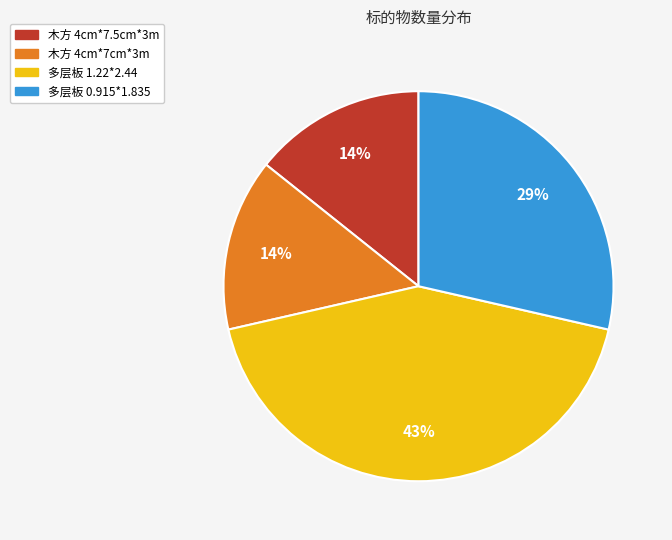

Which slice is the largest?

多层板 1.22*2.44